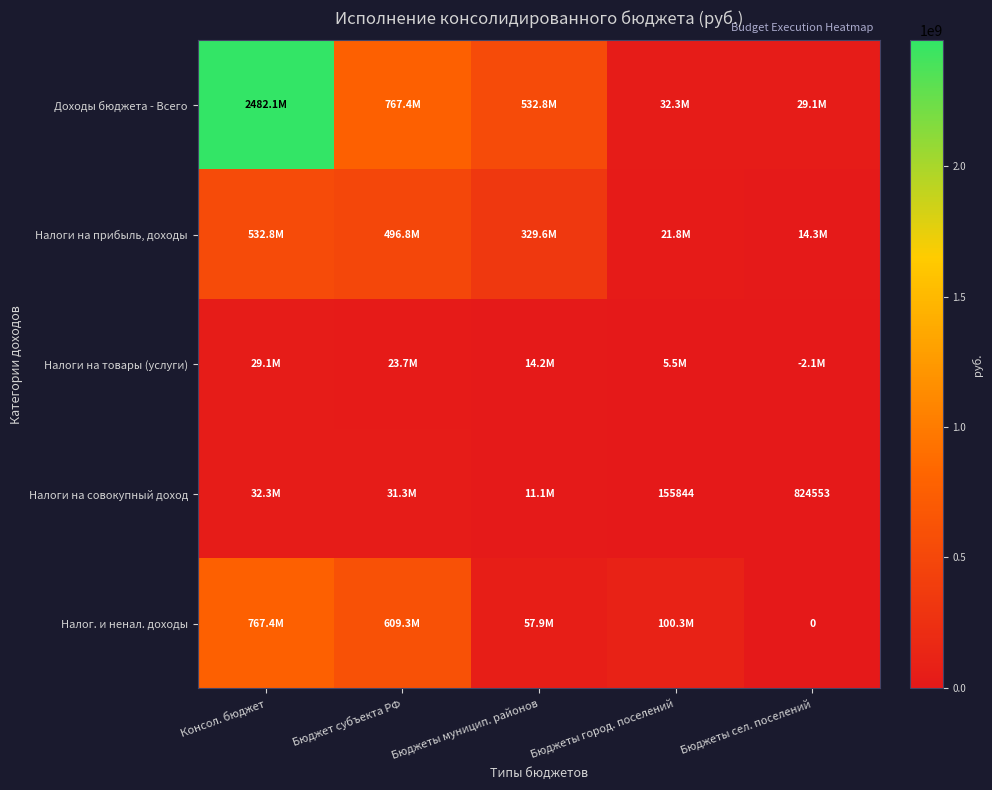

At how many categories does at least one series exceed 54797155?

4